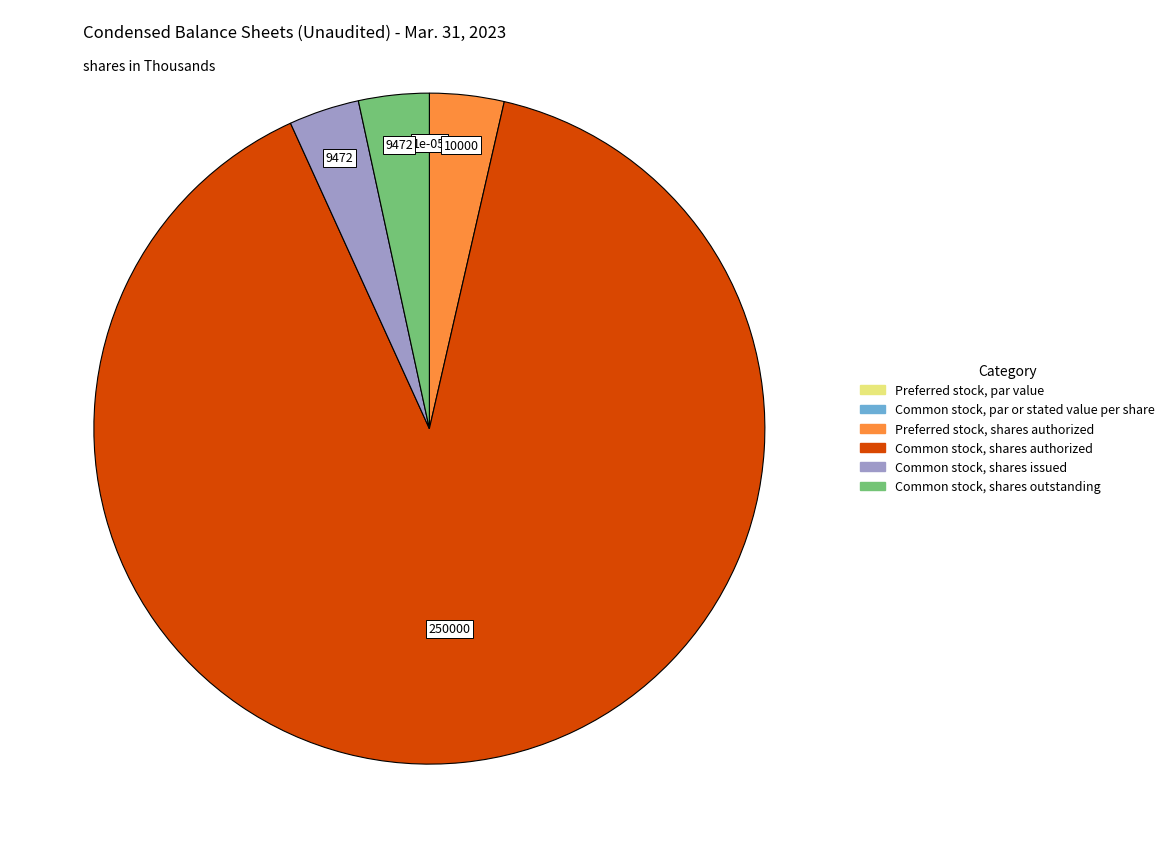

Is there any slice that represents more than half of the pie?

Yes